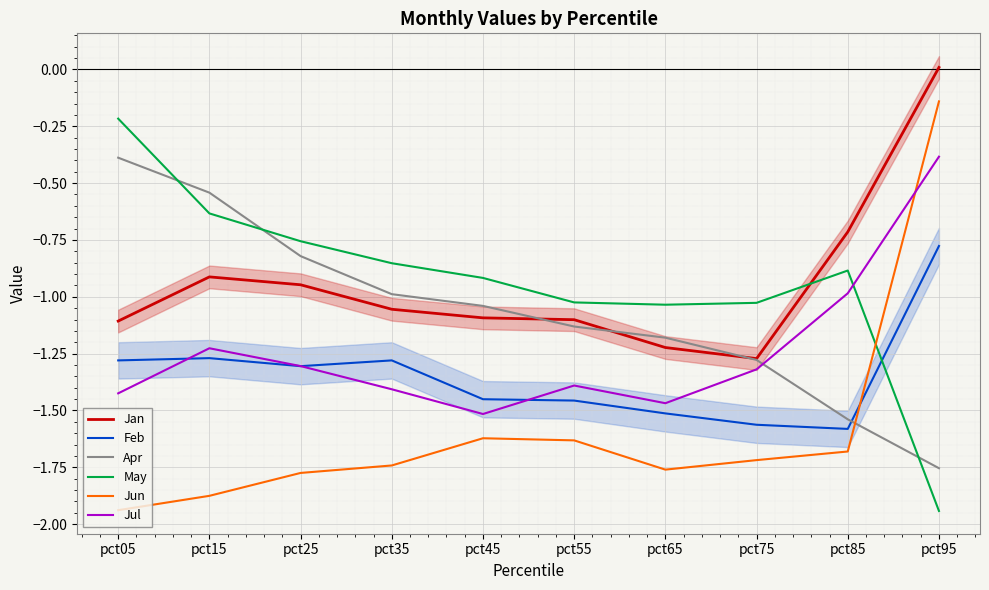

How many times do Jul and Feb cross each other?

3